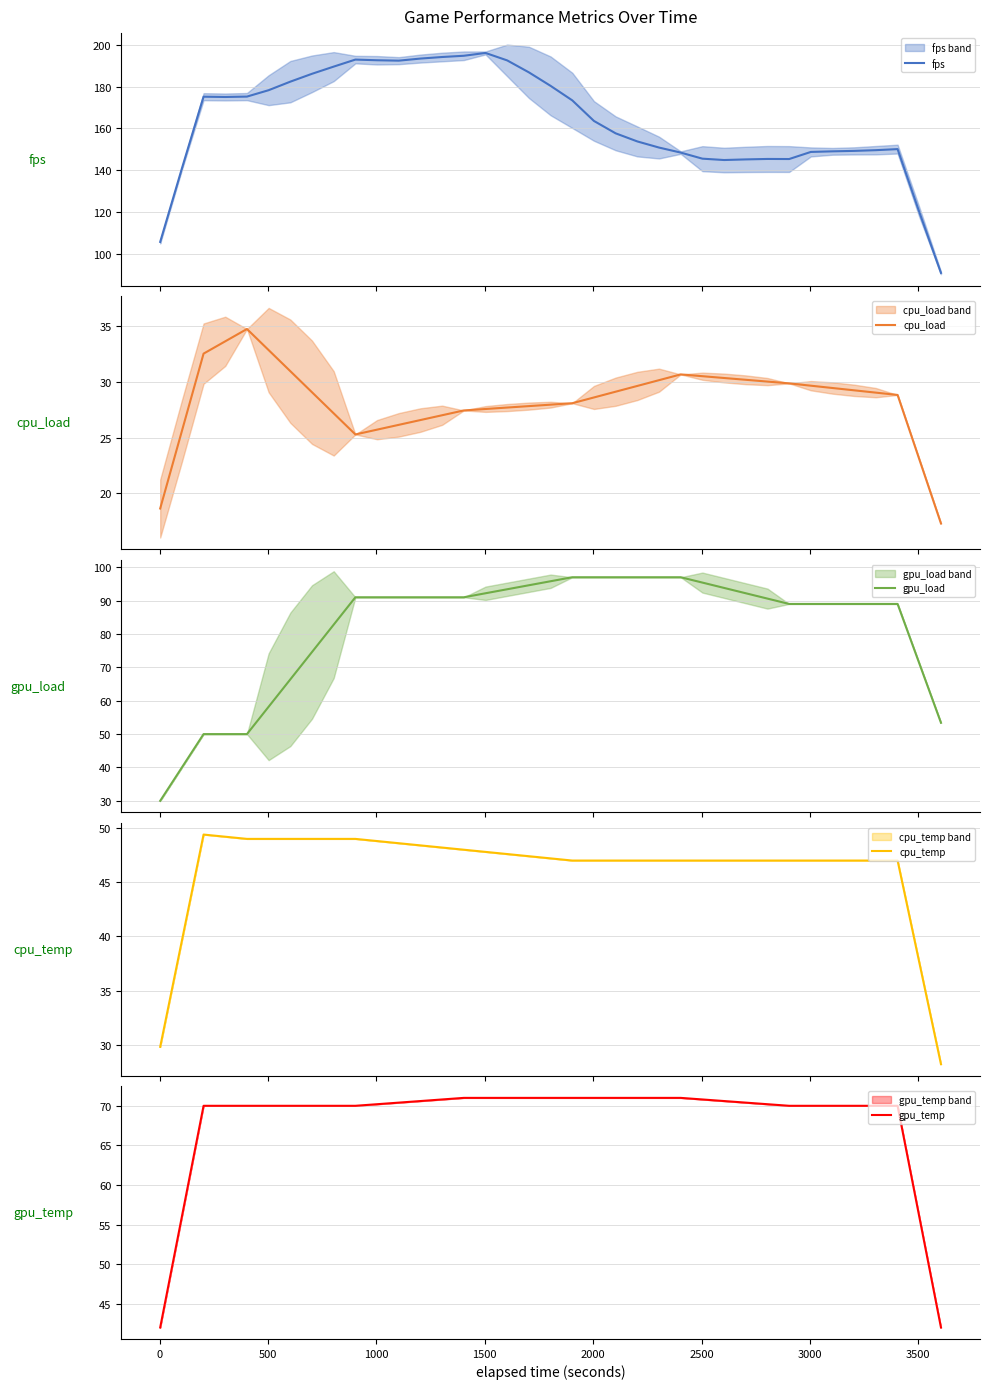

How many lines are shown in the chart?

5